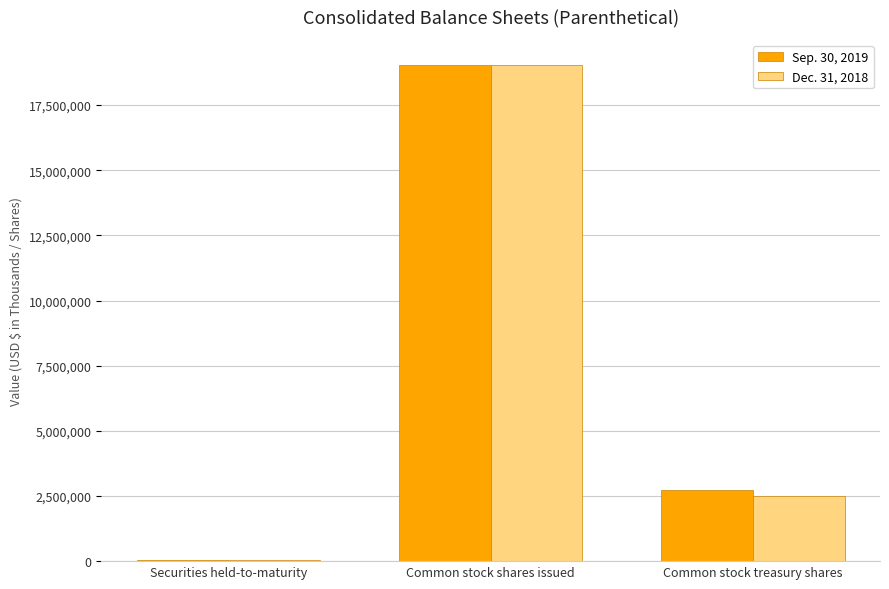

The value of Sep. 30, 2019 at Common stock shares issued is 26909916. True or false?

False